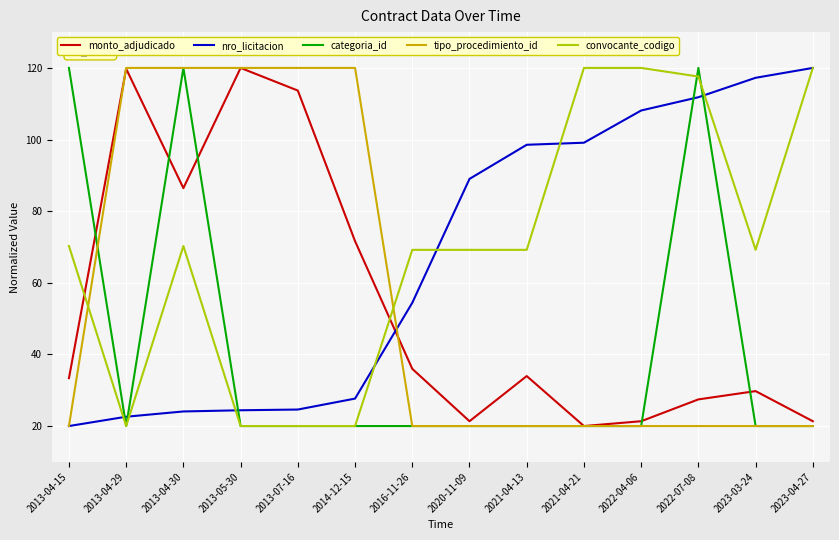

At which label does nro_licitacion reach its minimum?

2013-04-15